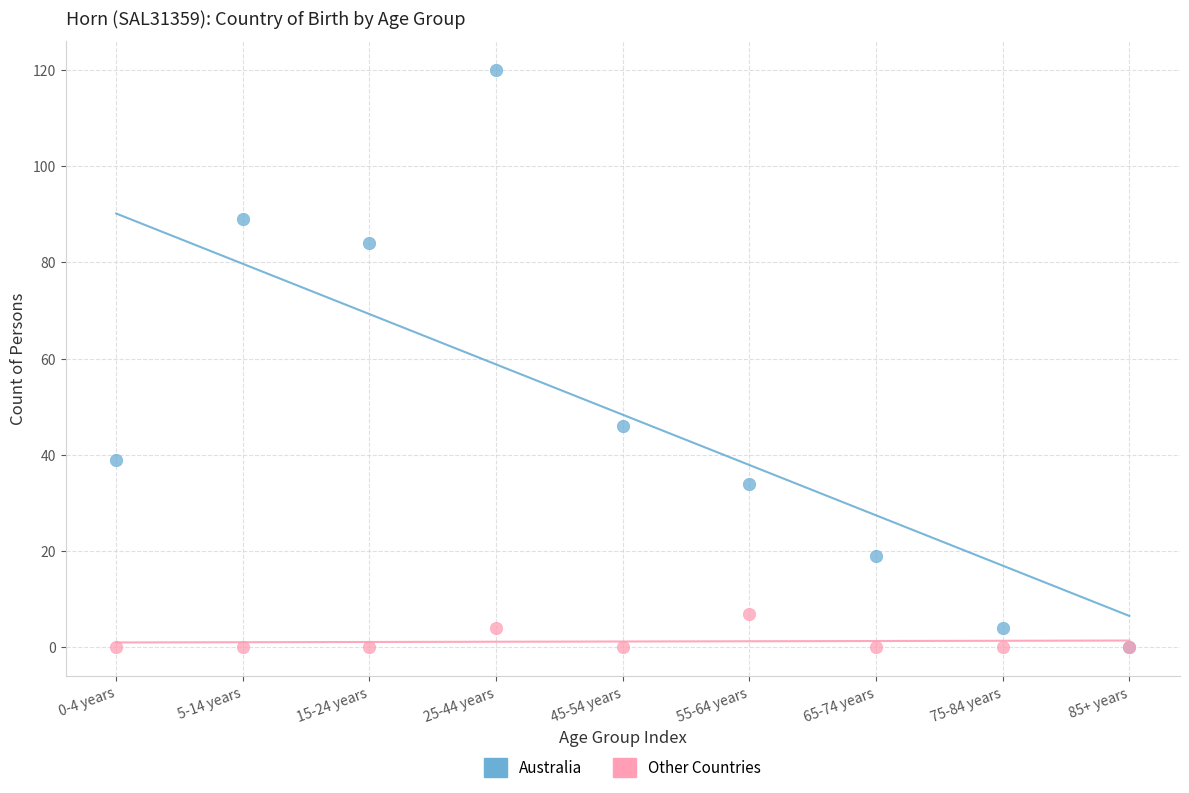

Which series reaches the maximum Y coordinate?

Australia